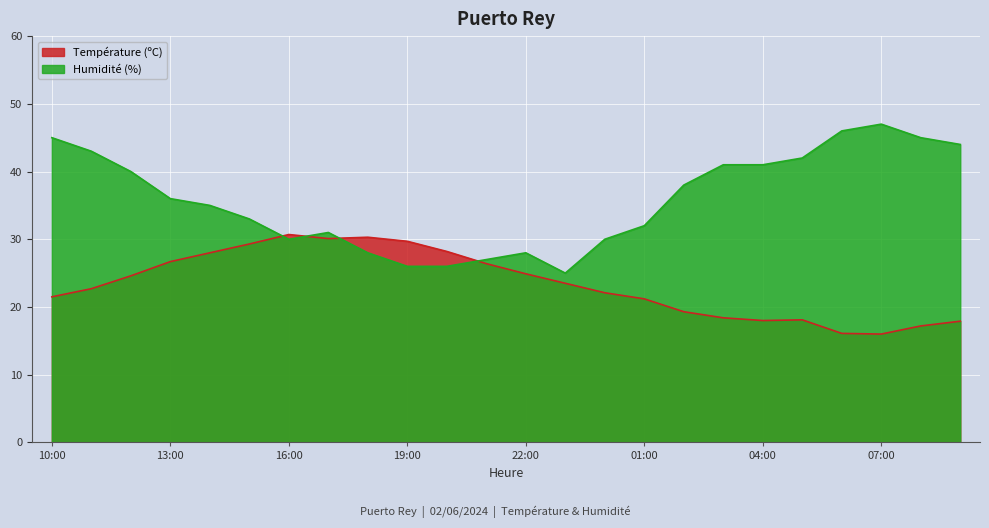

How many values in the Température (ºC) series exceed 23?

12